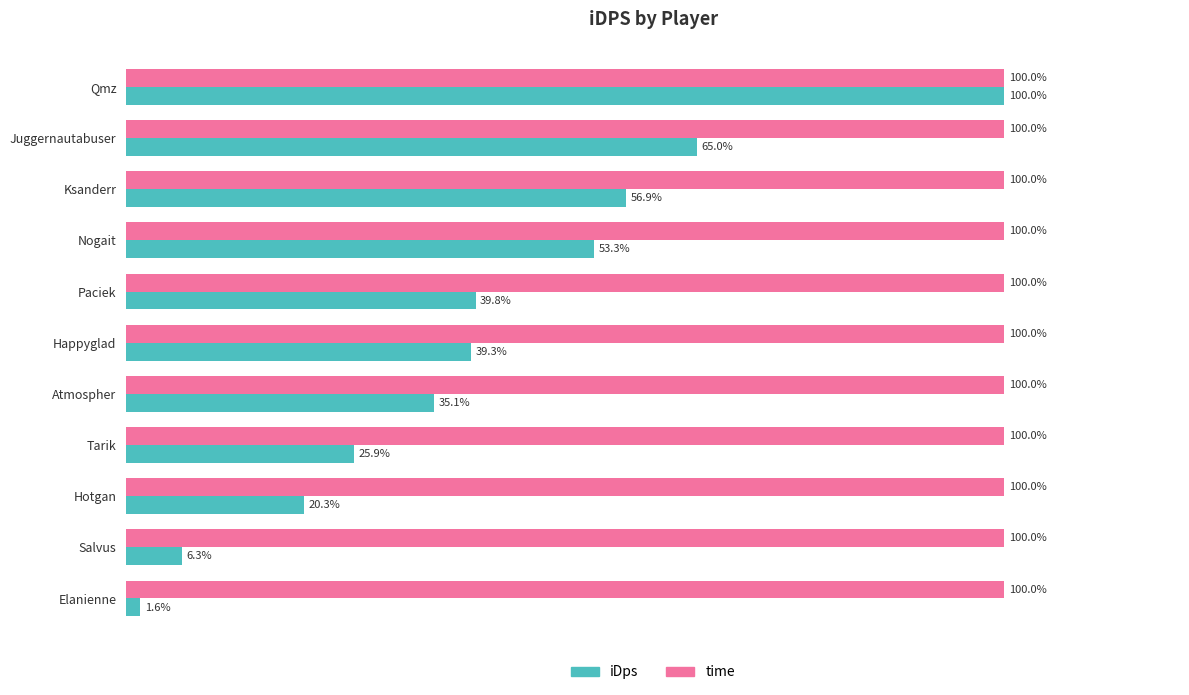

Which category has the lowest value across all series?

Elanienne